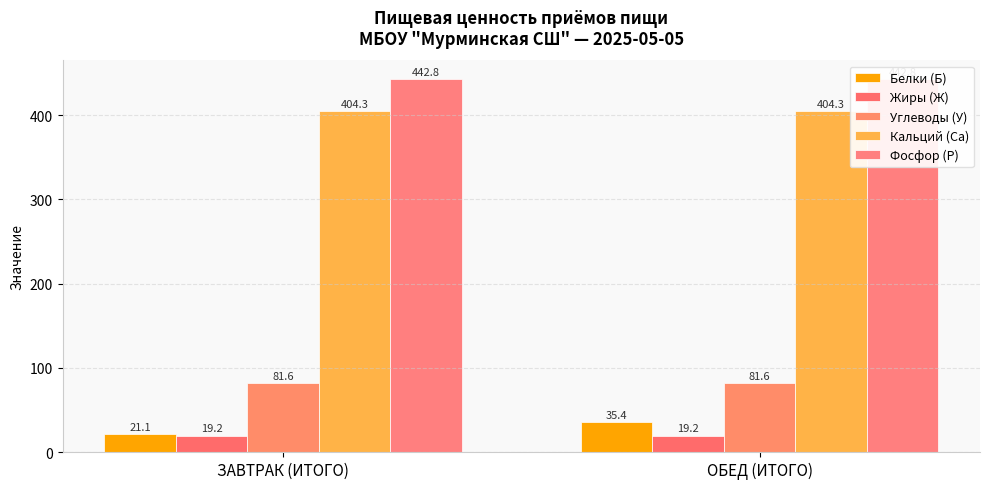

What is the value of the Белки (Б) bar at the 1st from the left?

21.1